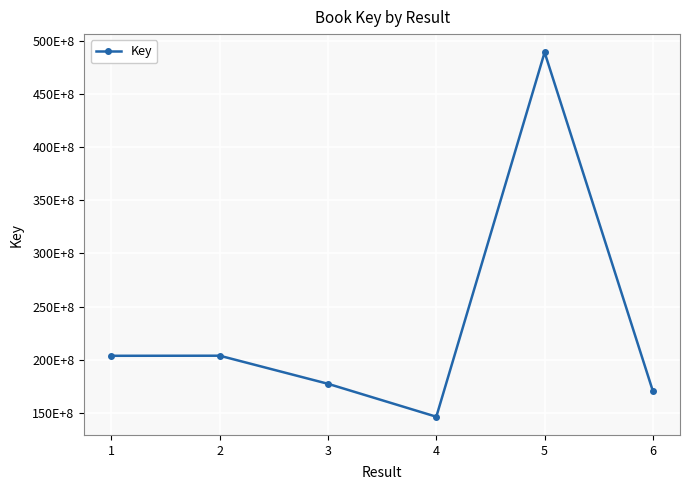

Where is the first local minimum?

4